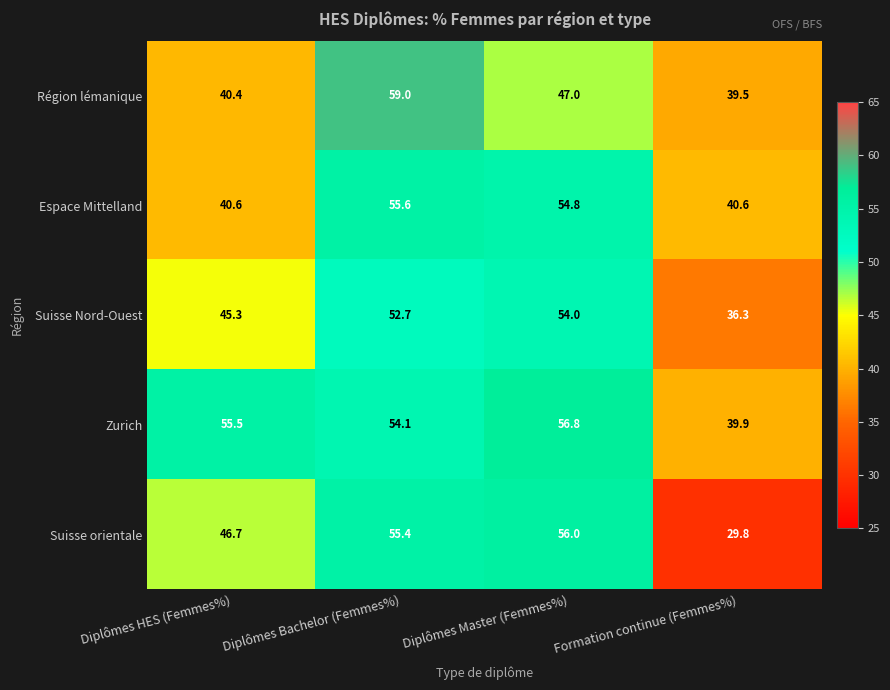

List the labels in order of Suisse Nord-Ouest value, smallest first.

Formation continue (Femmes%), Diplômes HES (Femmes%), Diplômes Bachelor (Femmes%), Diplômes Master (Femmes%)